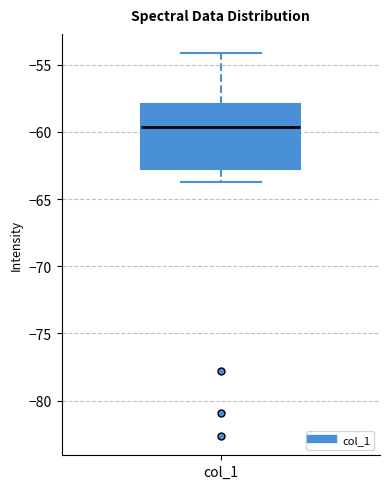

Read this box plot against the y-axis: the position of the median line, the range covered by the box, and the ends of both whiskers. The values are not printed on the chart, so give them approximately, as read against the axis.

median -59.5, box -62.5 to -58.0, whiskers -63.5 to -54.0